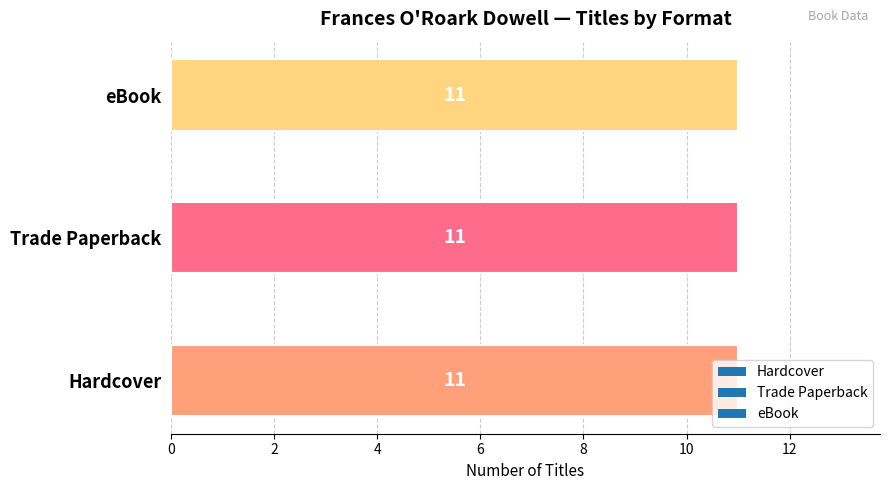

How many bars are there in each group?

3